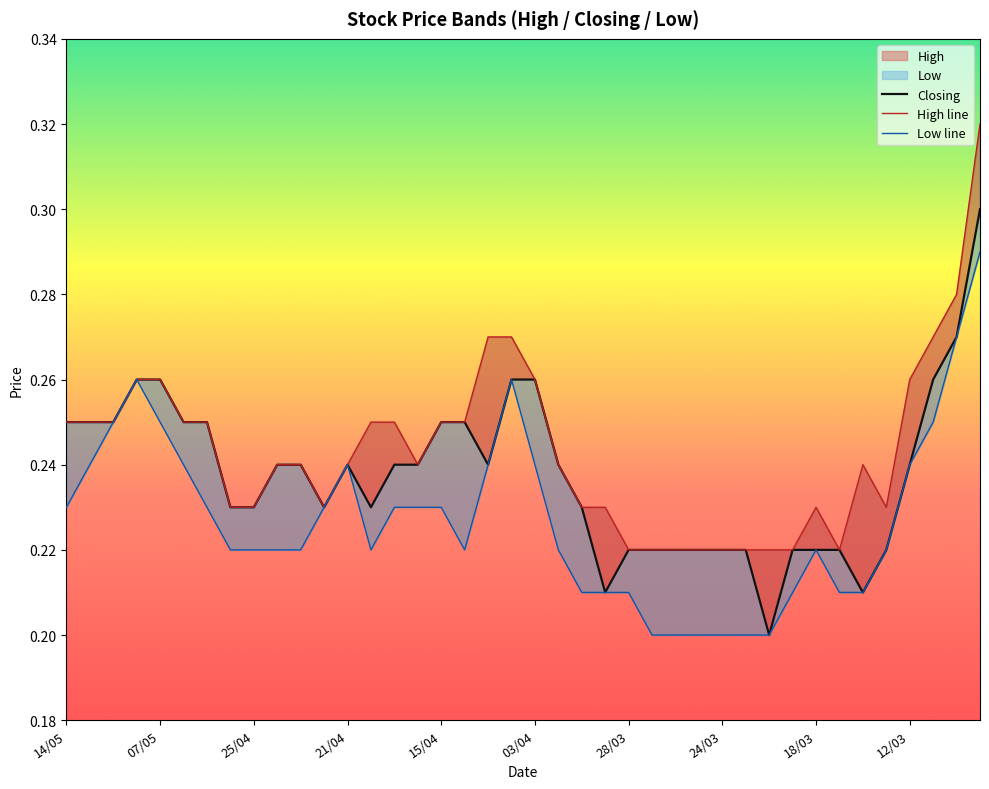

Rank the series by their average value, from highest to lowest.

High line, Closing, Low line